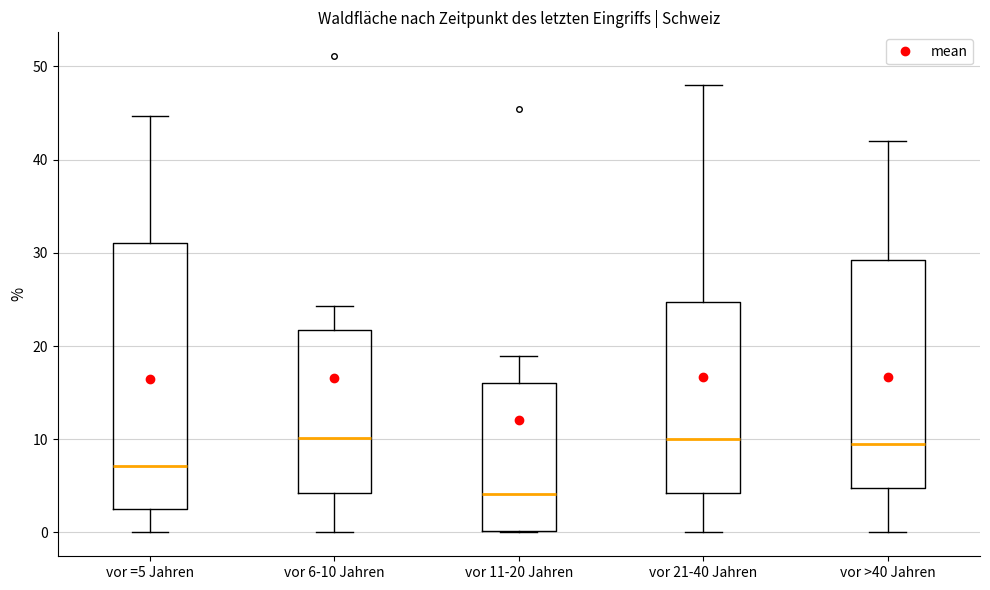

Which box's median line is the lowest?

vor 11-20 Jahren